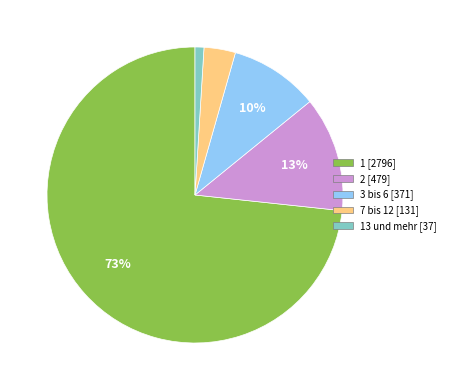

To the nearest percent, what is the average slice percentage?

20%